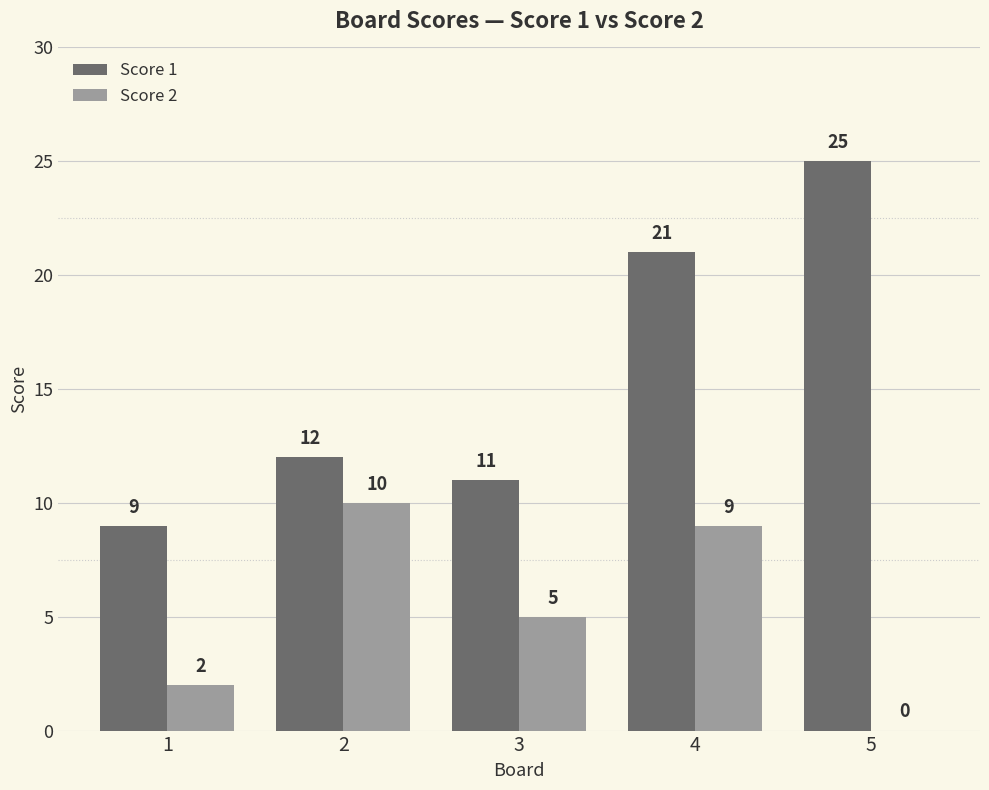

True or false: Score 1 has a value of 21 at 4.

True